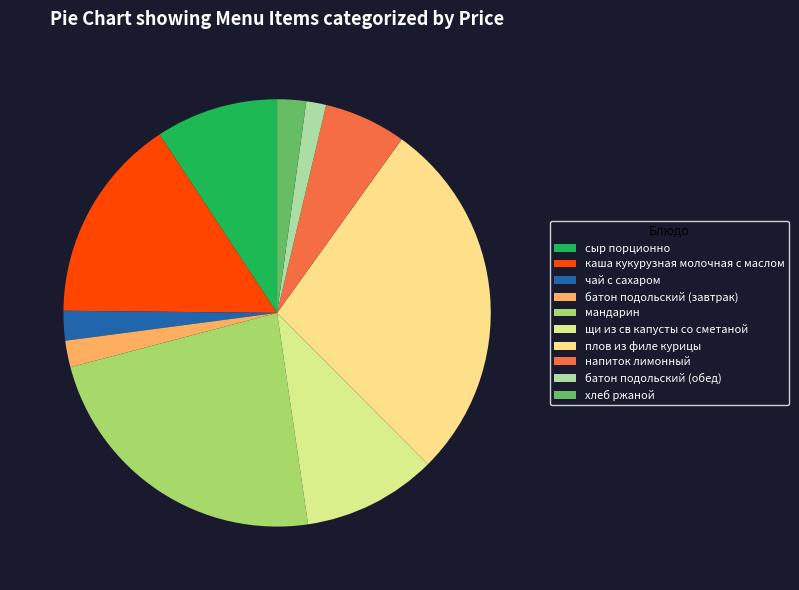

How much of the chart is everything except хлеб ржаной?

97.8%